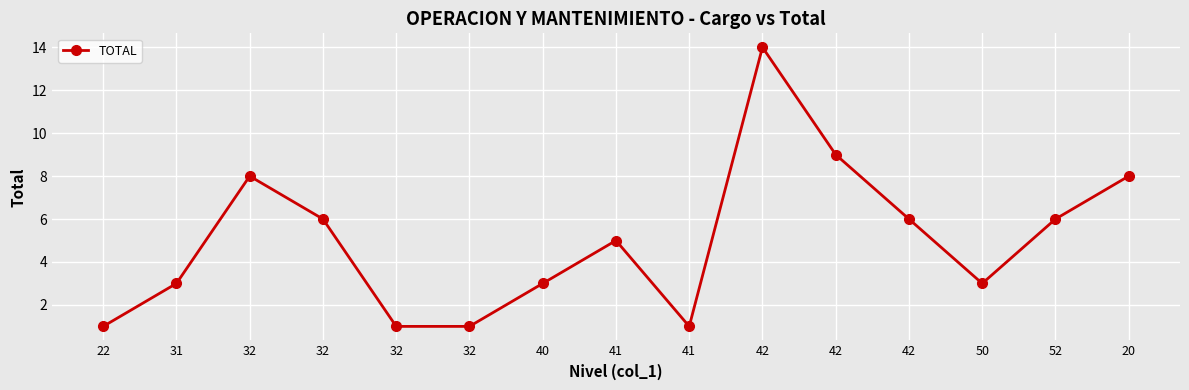

What is the sum of the values at 42 and 32?

15